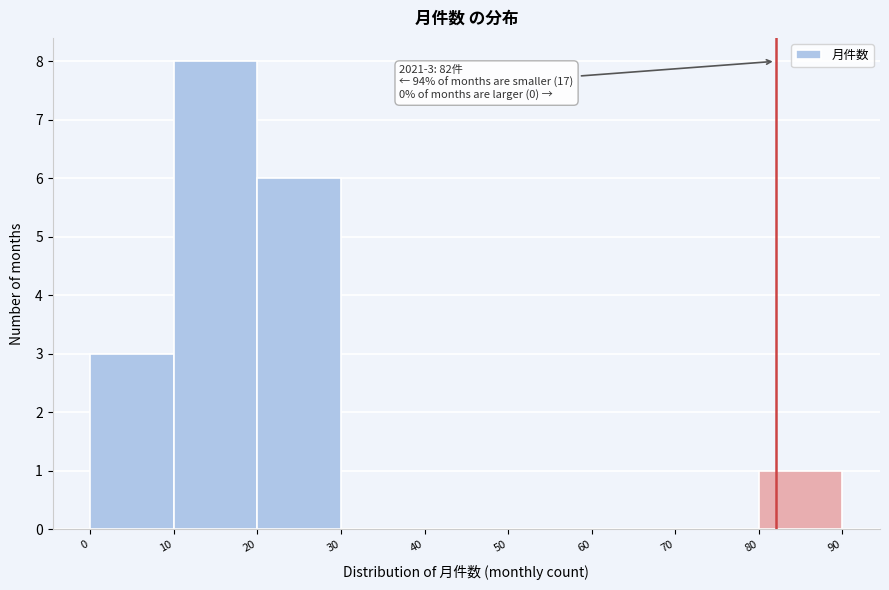

Which range on the x-axis has the tallest bar?

10 to 20